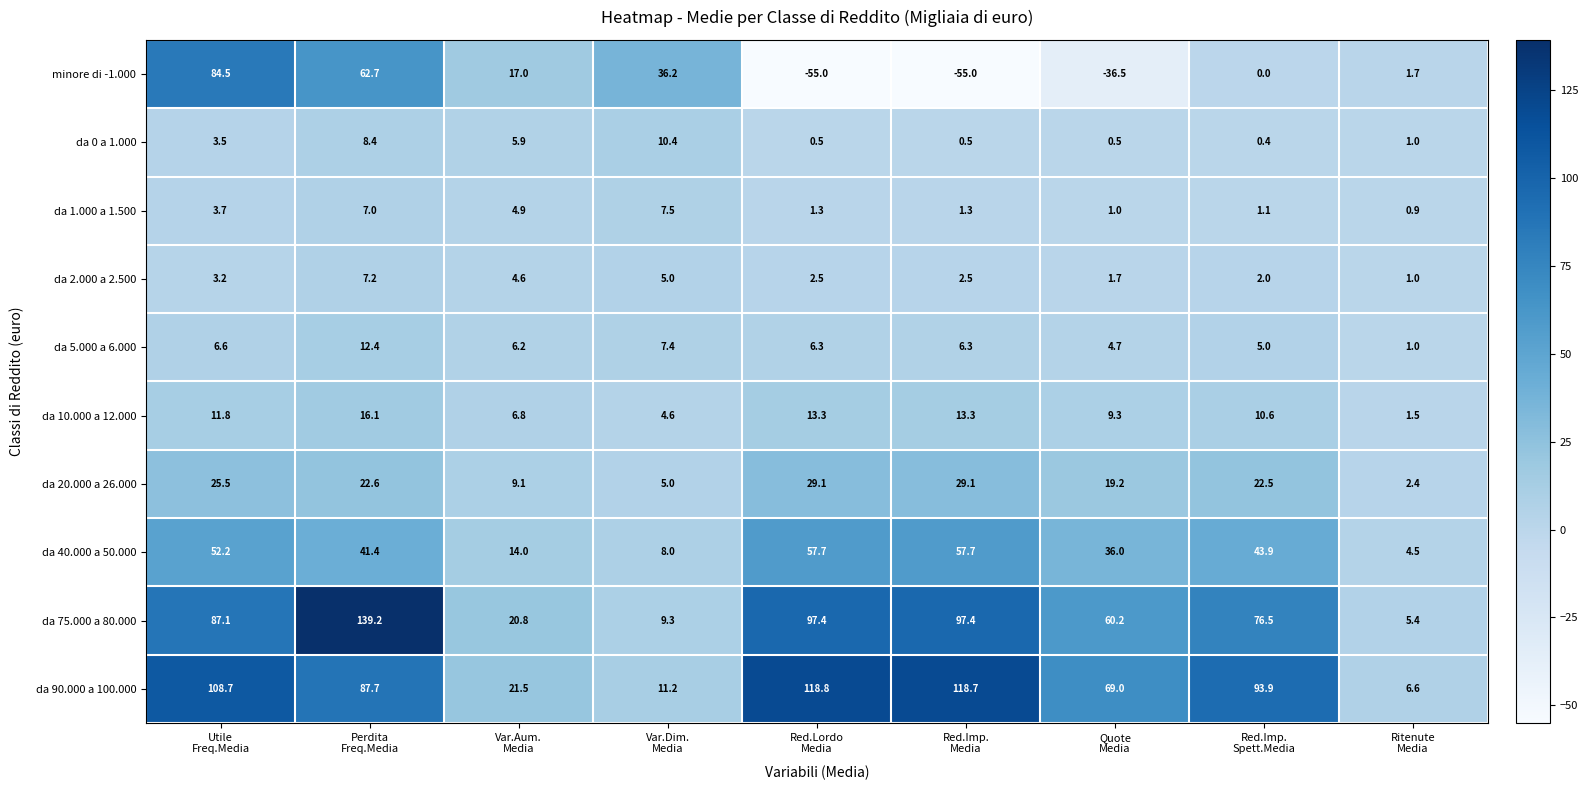

Which series has the largest total across all categories?

da 90.000 a 100.000